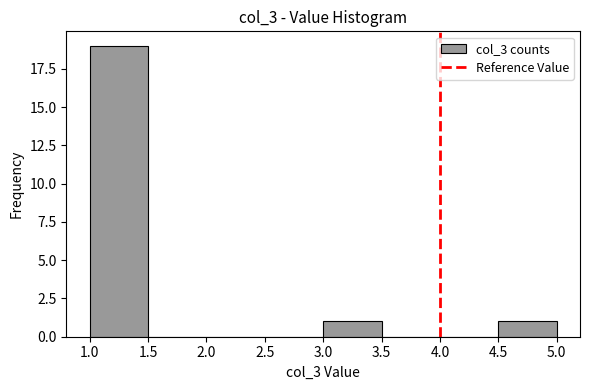

Reading left to right, transcribe this chart: for each bar, give the range it covers on the x-axis and its height. The values are not printed on the chart, so give them approximately, as read against the axis.

1.0 to 1.5: 19
1.5 to 2.0: 0
2.0 to 2.5: 0
2.5 to 3.0: 0
3.0 to 3.5: 1
3.5 to 4.0: 0
4.0 to 4.5: 0
4.5 to 5.0: 1